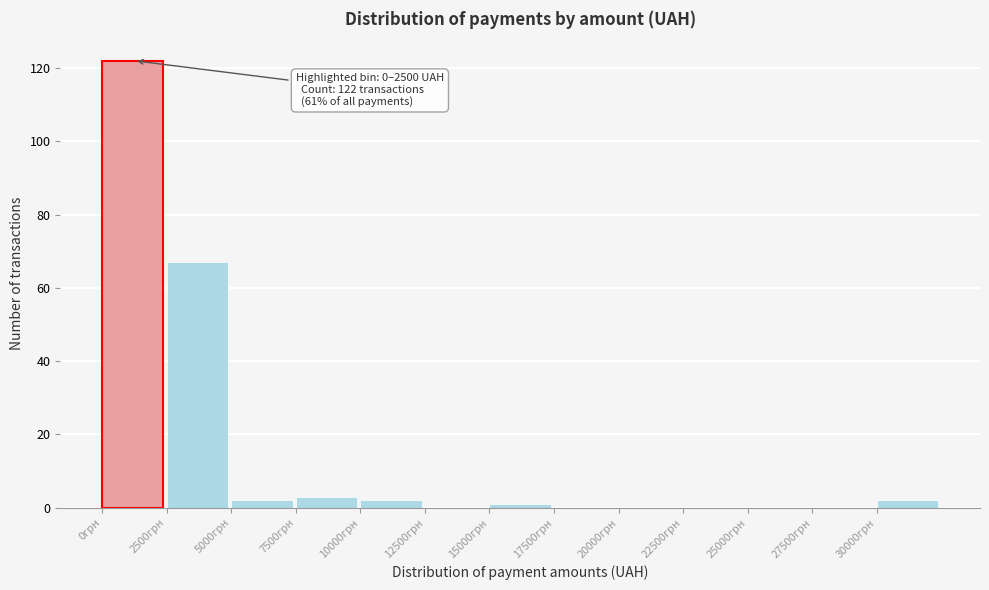

Which range on the x-axis has the tallest bar?

0 to 2500